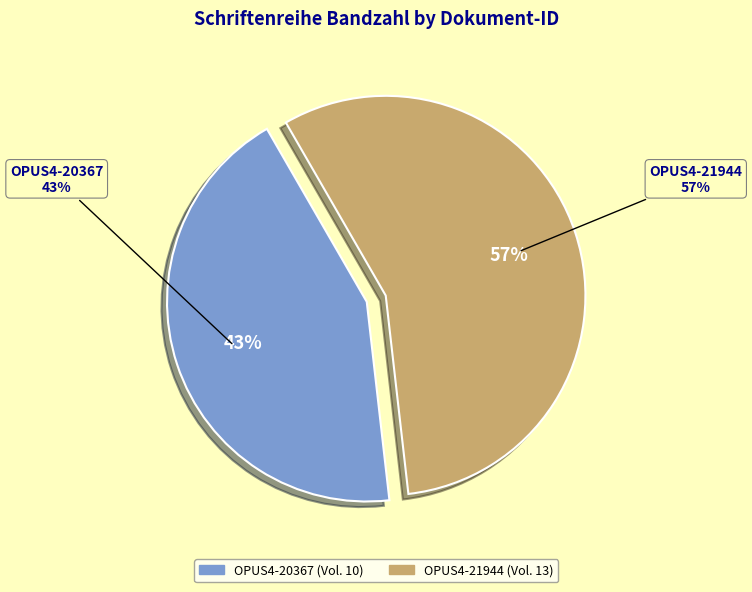

Which slice is the largest?

OPUS4-21944